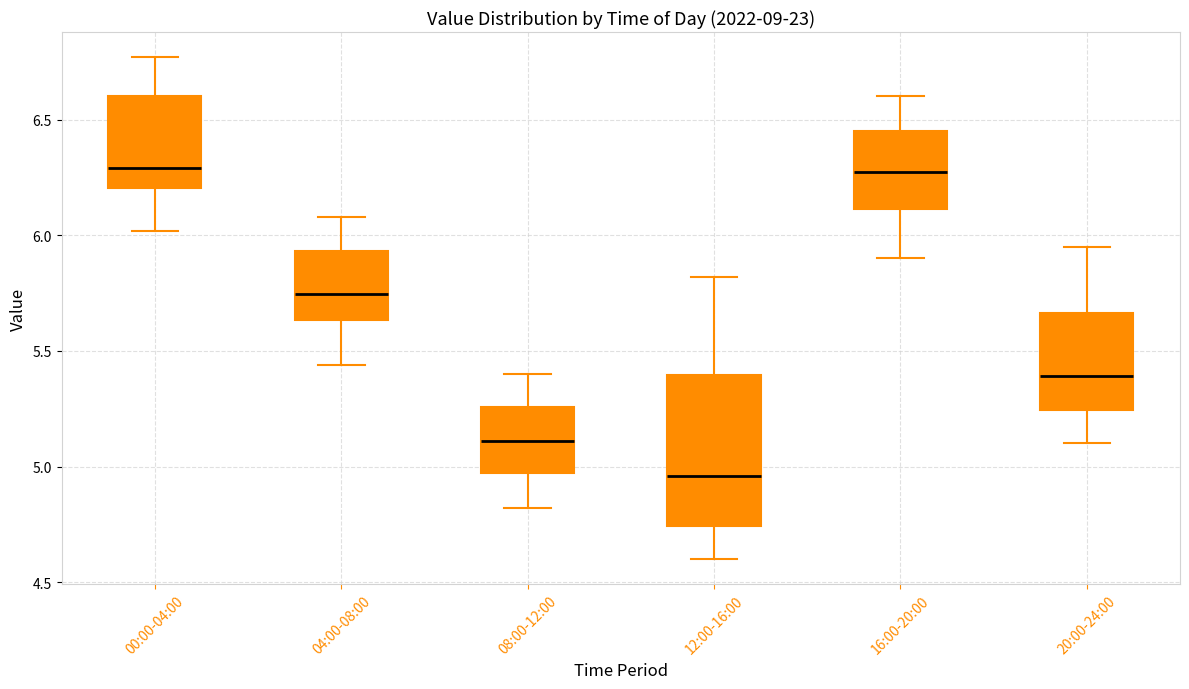

Reading left to right, read every box against the y-axis: the position of its median line, the range the box covers, and the ends of its whiskers. The values are not printed on the chart, so give them approximately, as read against the axis.

00:00-04:00: median 6.30, box 6.20 to 6.60, whiskers 6.00 to 6.75
04:00-08:00: median 5.75, box 5.65 to 5.95, whiskers 5.45 to 6.10
08:00-12:00: median 5.10, box 4.95 to 5.25, whiskers 4.80 to 5.40
12:00-16:00: median 4.95, box 4.75 to 5.40, whiskers 4.60 to 5.80
16:00-20:00: median 6.30, box 6.10 to 6.45, whiskers 5.90 to 6.60
20:00-24:00: median 5.40, box 5.25 to 5.65, whiskers 5.10 to 5.95